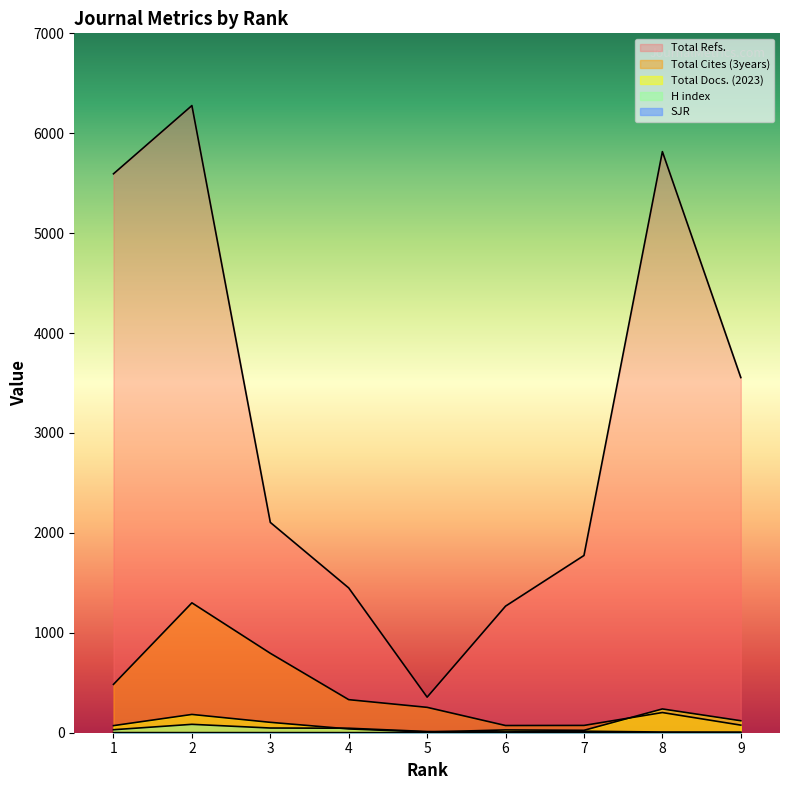

Is the value of Total Cites (3years) at 5 greater than the value of SJR at 1?

Yes